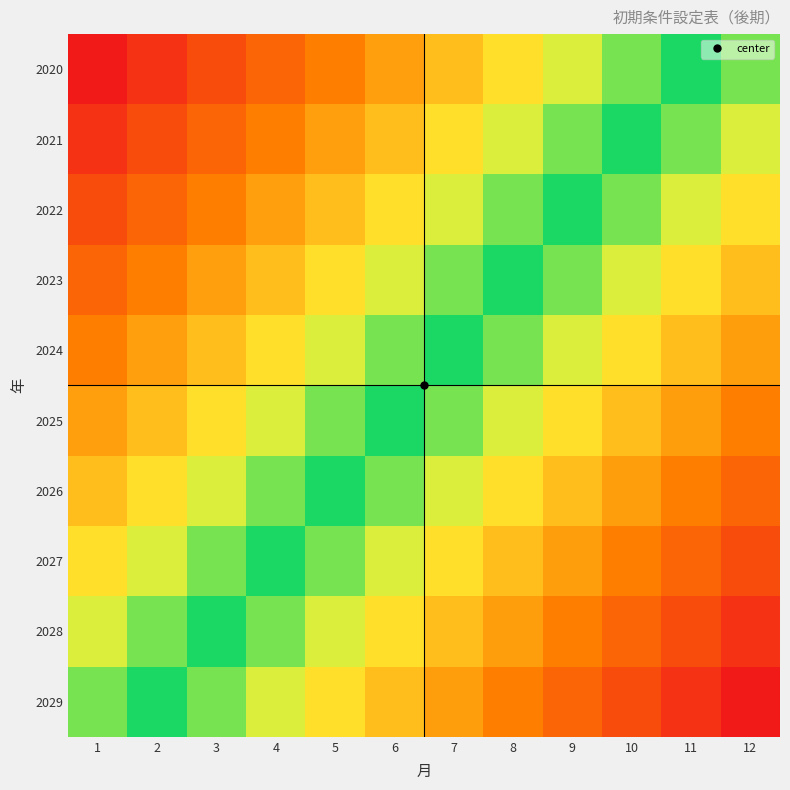

What is the difference between the highest and lowest values at 12?

9